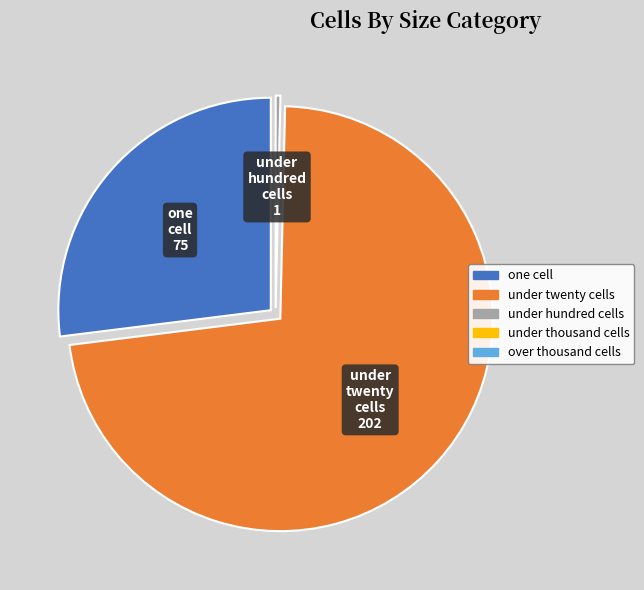

Is there a majority slice in this chart?

Yes